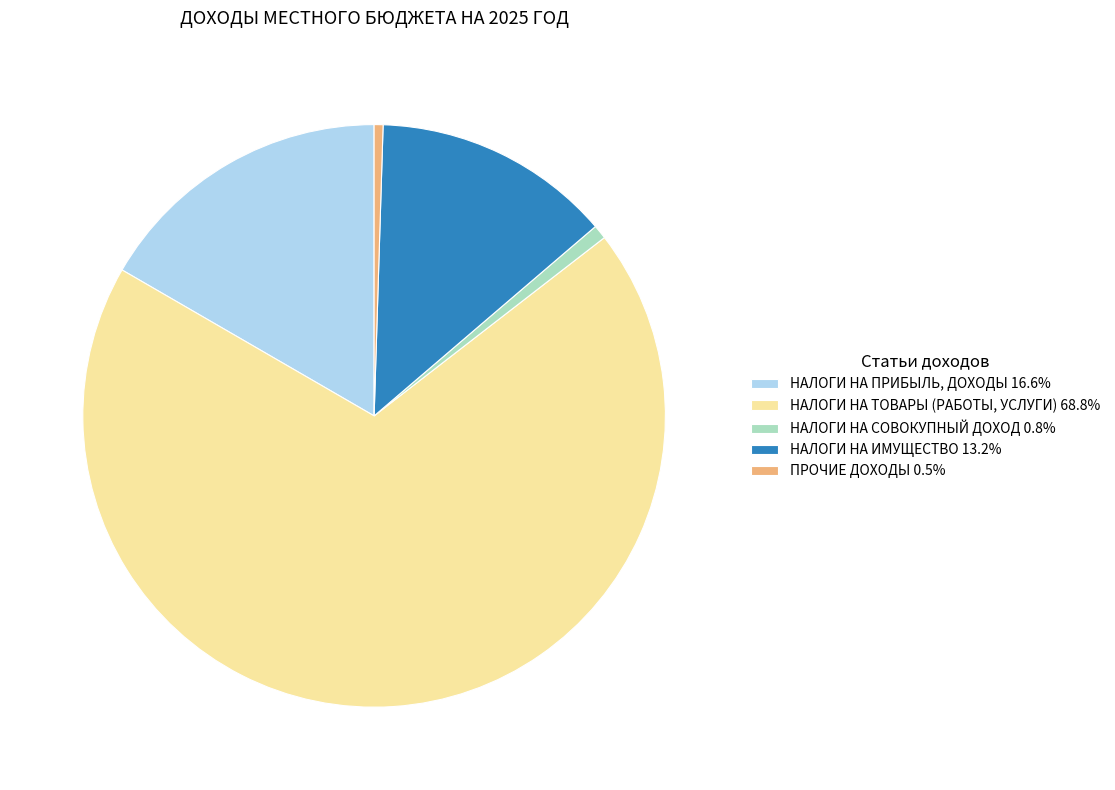

Combined, do НАЛОГИ НА СОВОКУПНЫЙ ДОХОД 0.8% and НАЛОГИ НА ИМУЩЕСТВО 13.2% account for over 50%?

No